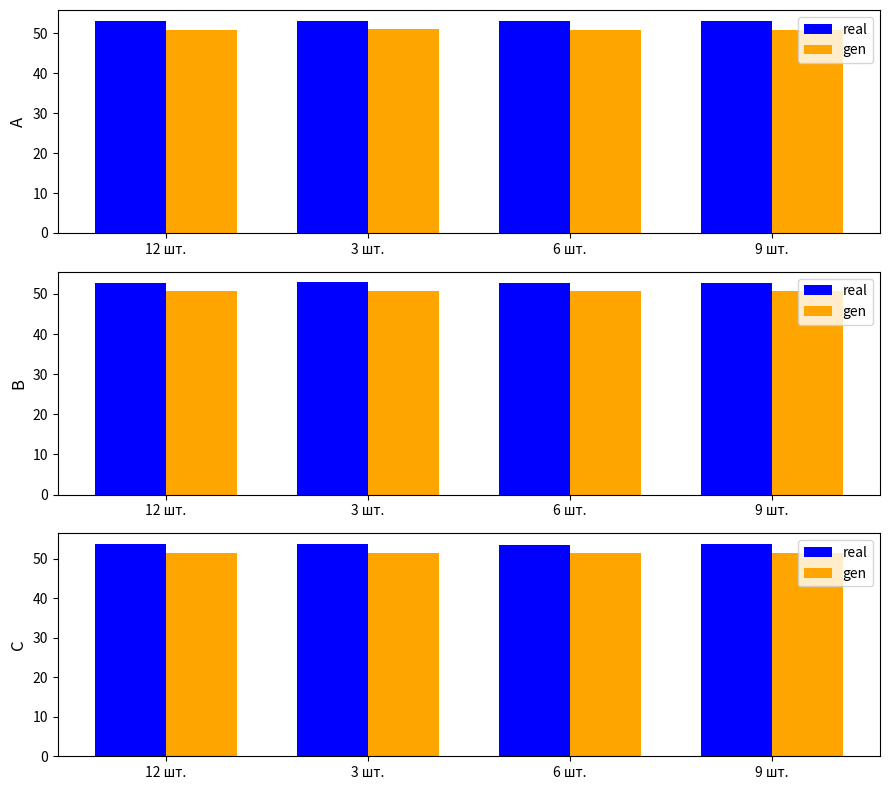

What is the average value of the gen series?

51.3